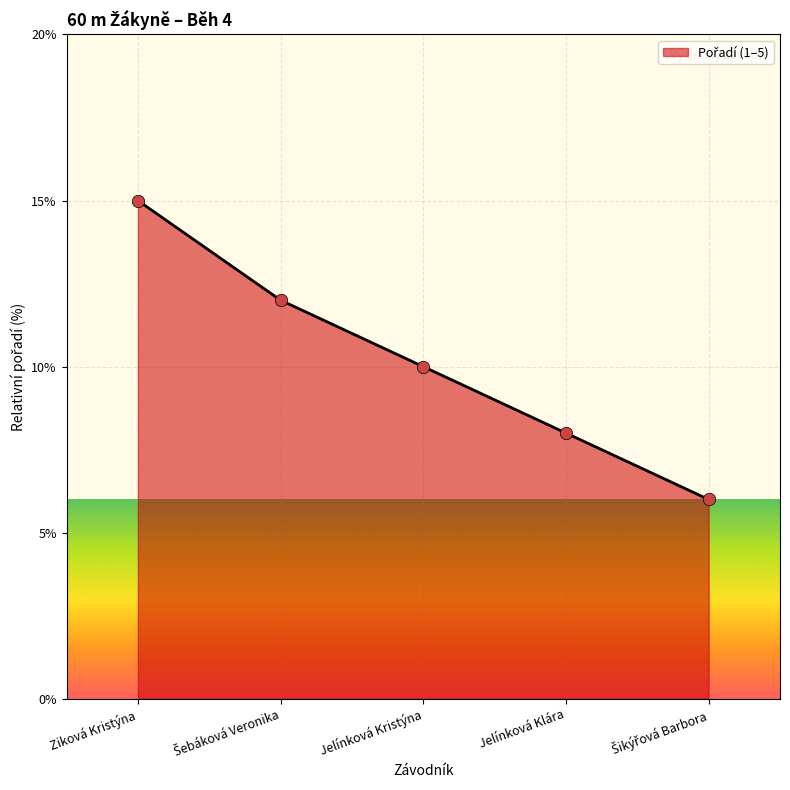

What is the change in value from Ziková Kristýna to Jelínková Kristýna?

-5